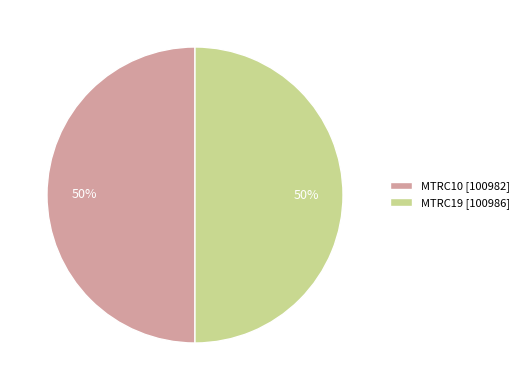

To the nearest percent, what is the combined percentage of MTRC19 [100986] and MTRC10 [100982]?

100%